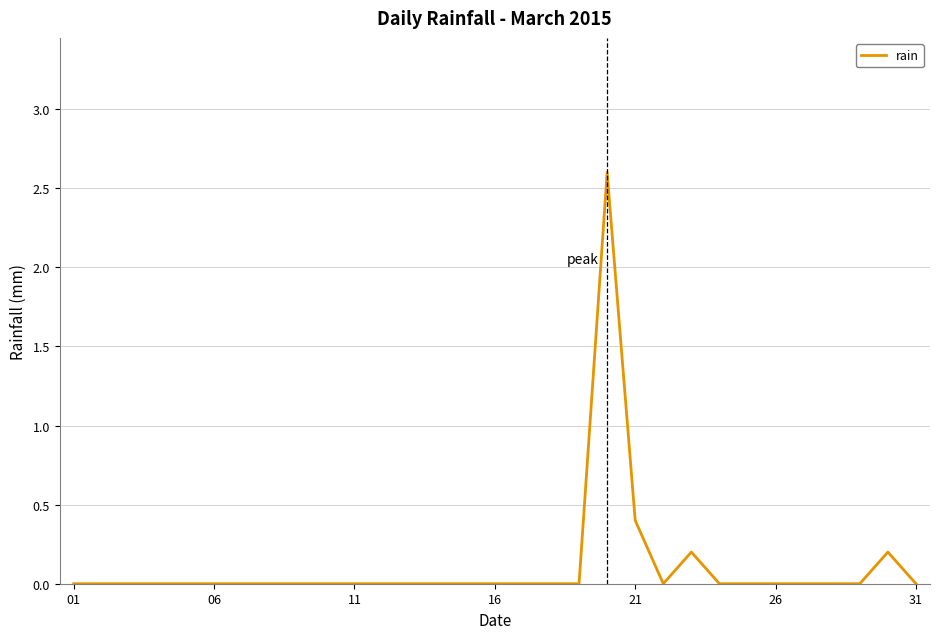

What is the maximum value shown in the chart?

2.6